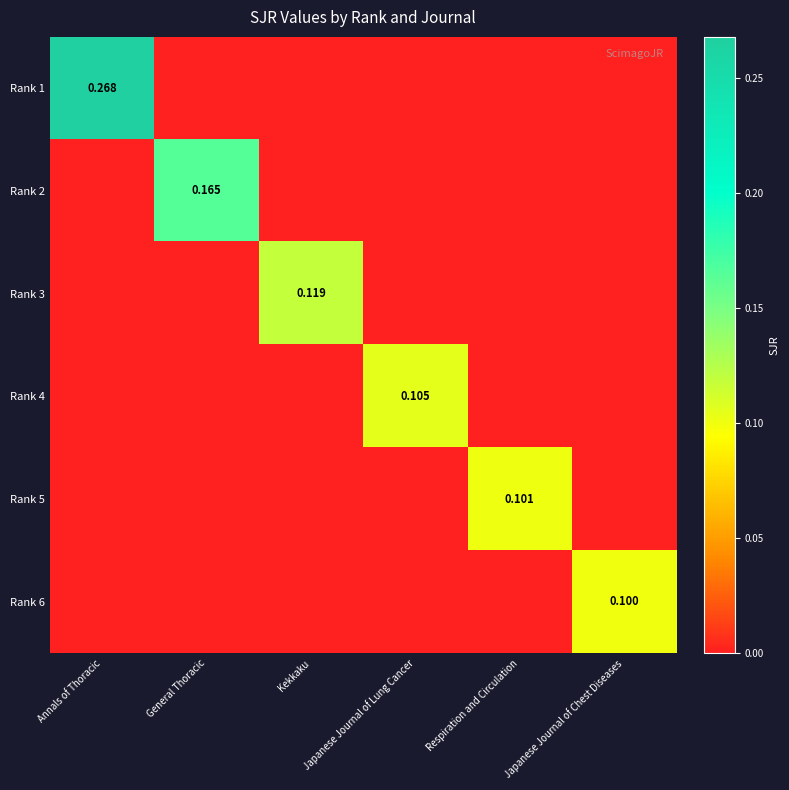

Which series has the largest range (max minus min)?

Rank 1